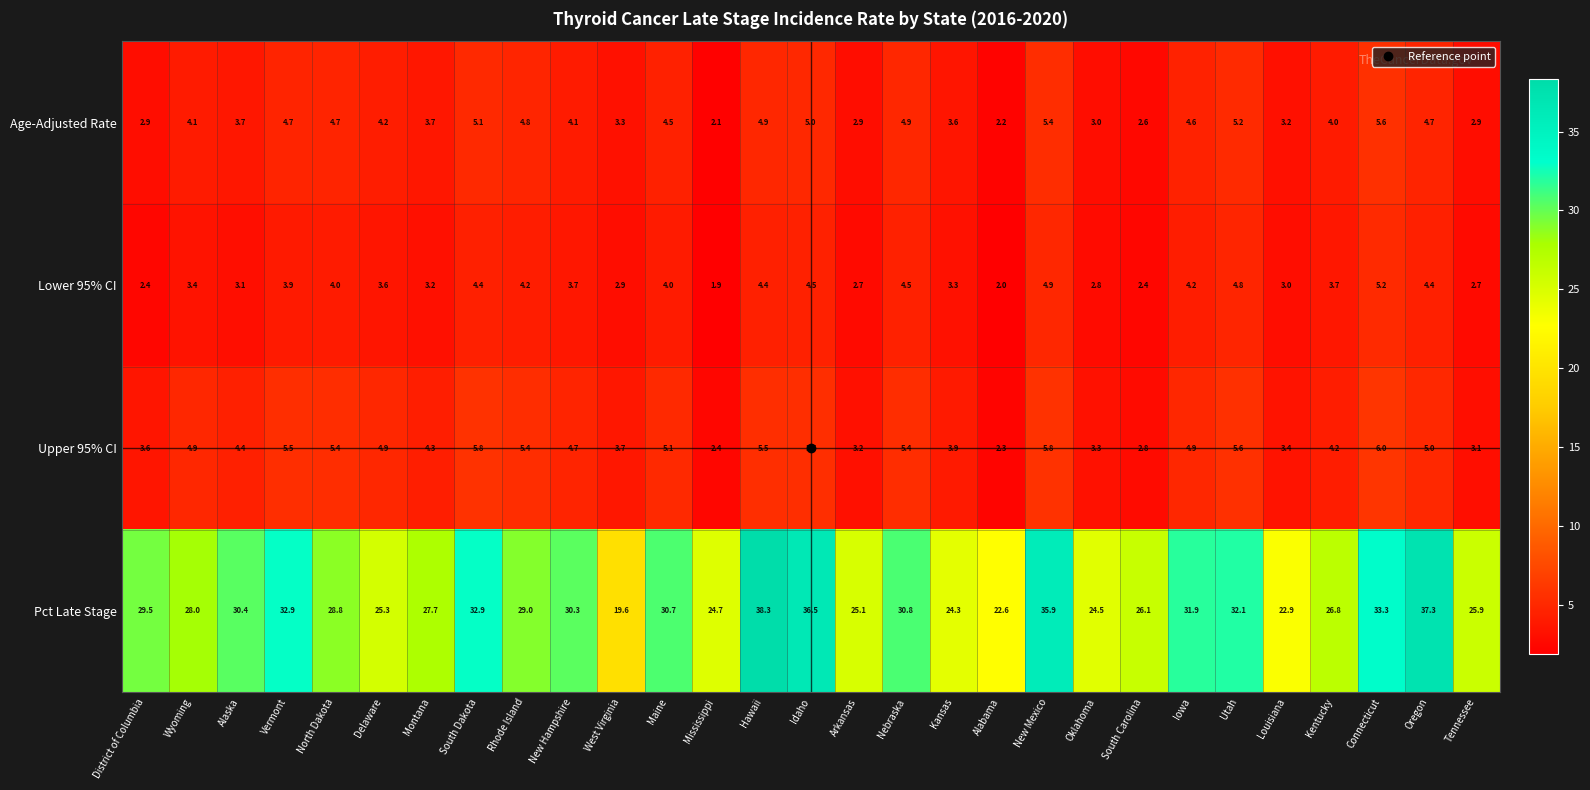

Is it true that Age-Adjusted Rate equals 7.1 at North Dakota?

False